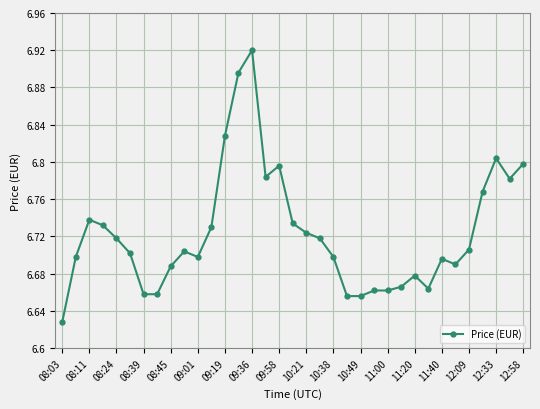

True or false: there are more than 0 points higher than both neighbors.

True